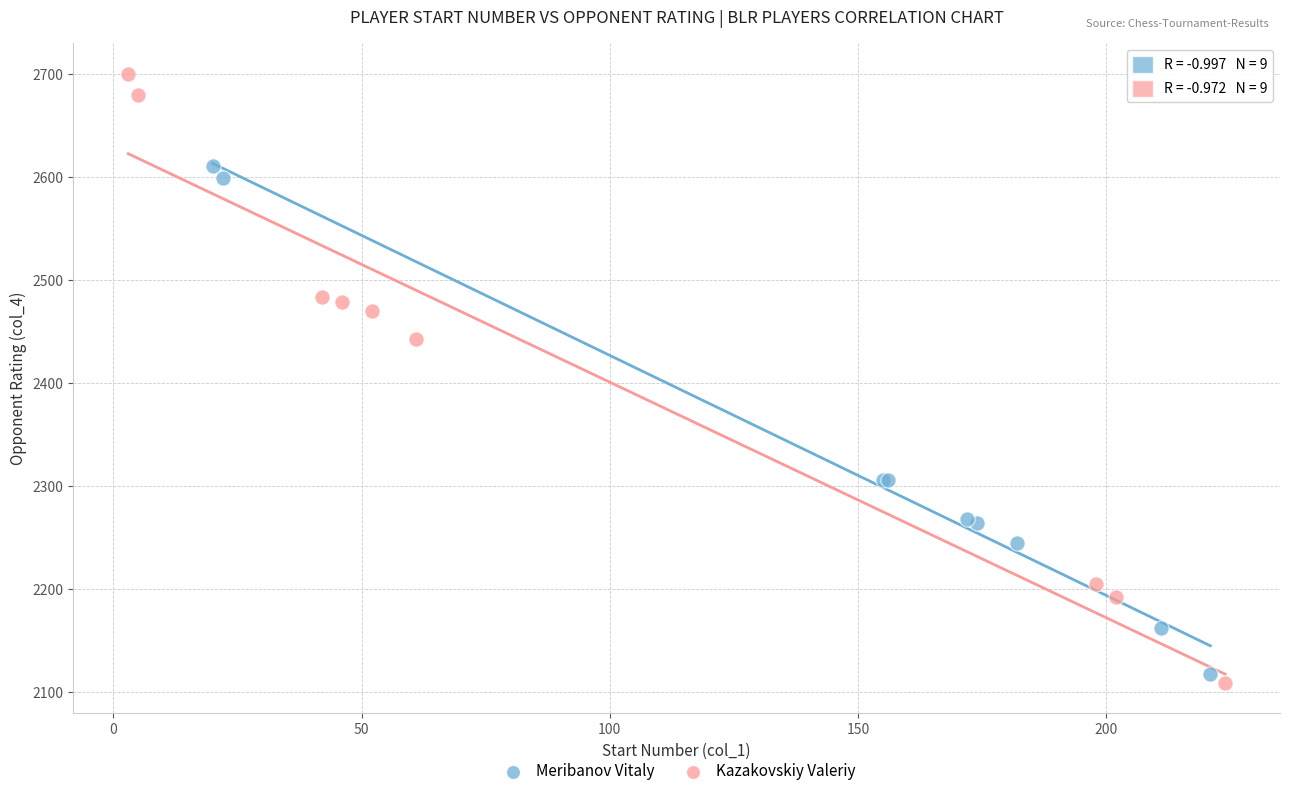

Which series has the largest Y range (max minus min)?

Kazakovskiy Valeriy